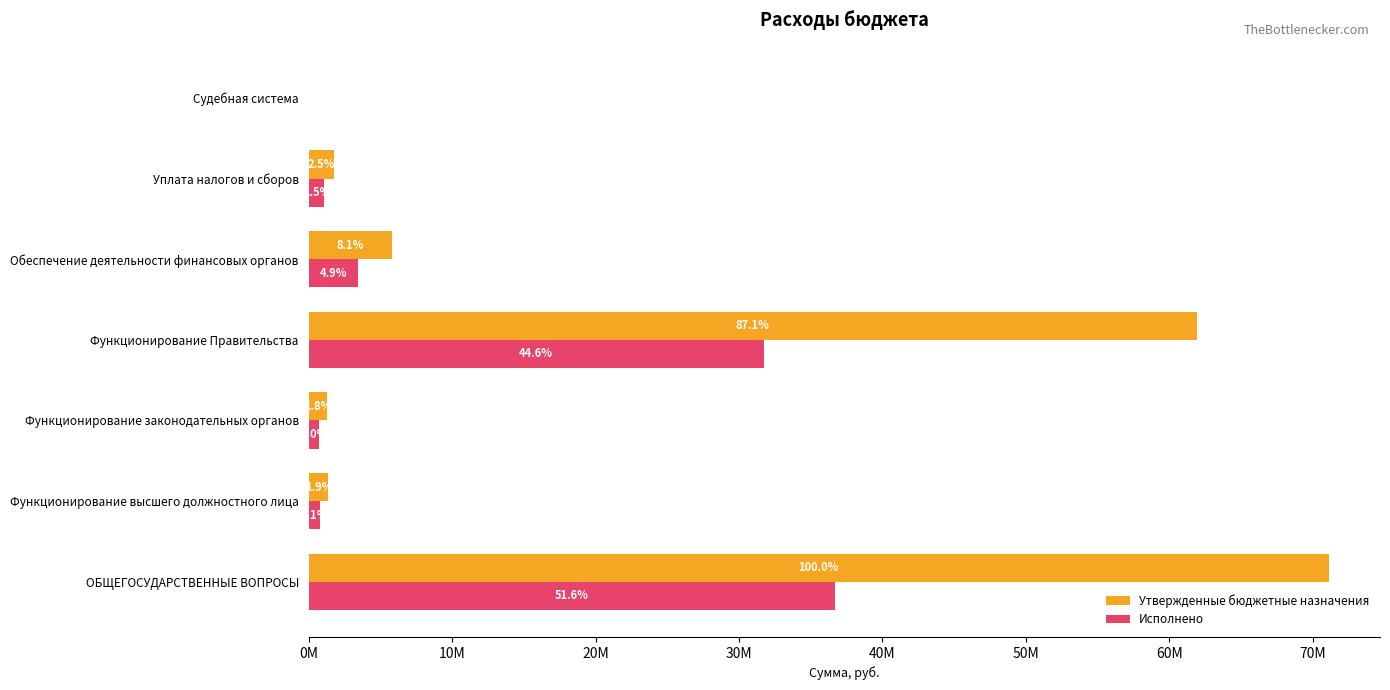

What is the sum of all Исполнено values?

74505001.0